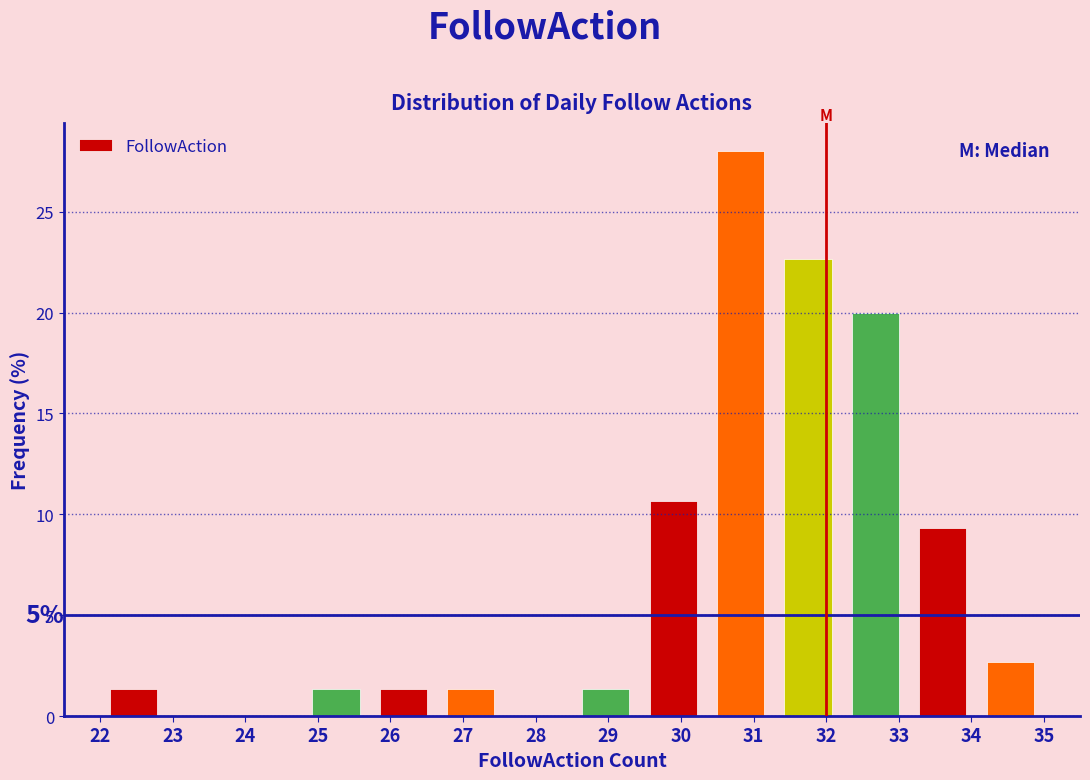

Which range on the x-axis has the tallest bar?

30.4 to 31.3